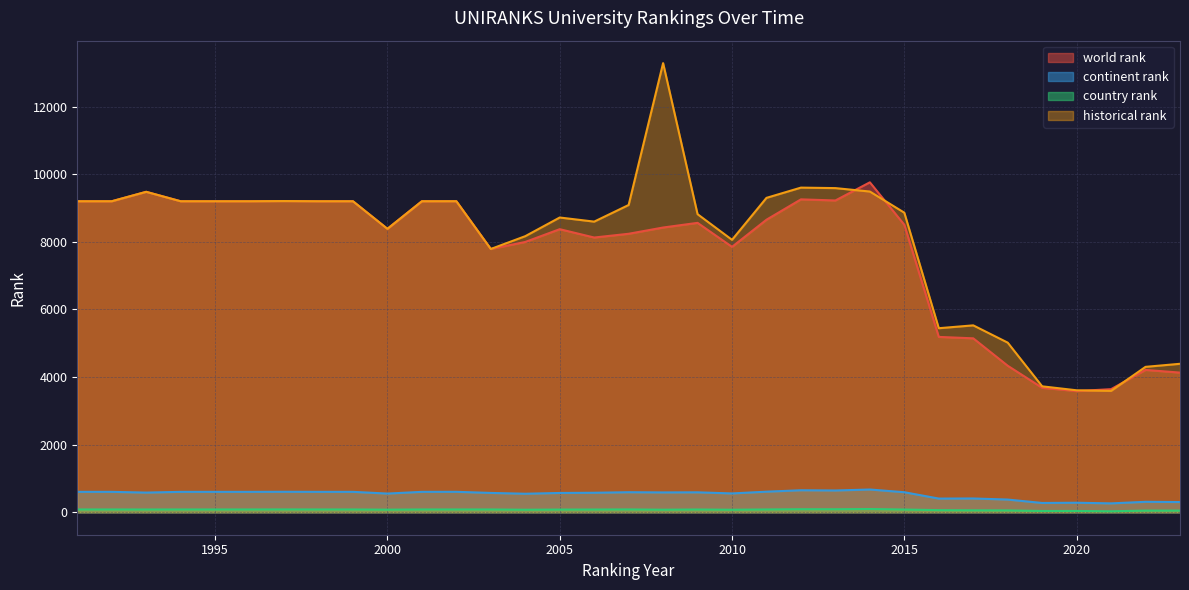

True or false: country rank and world rank cross at least once.

False